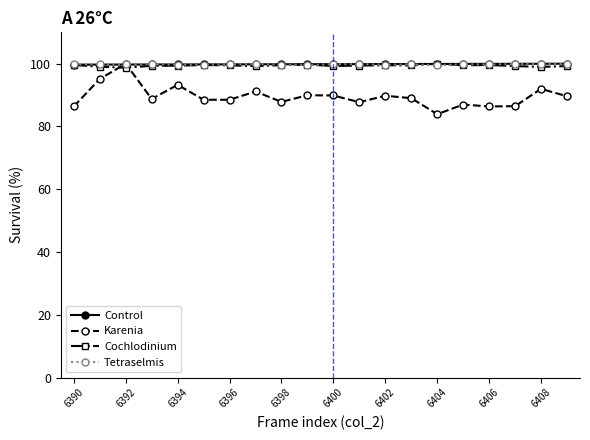

How many times do Cochlodinium and Karenia cross each other?

2